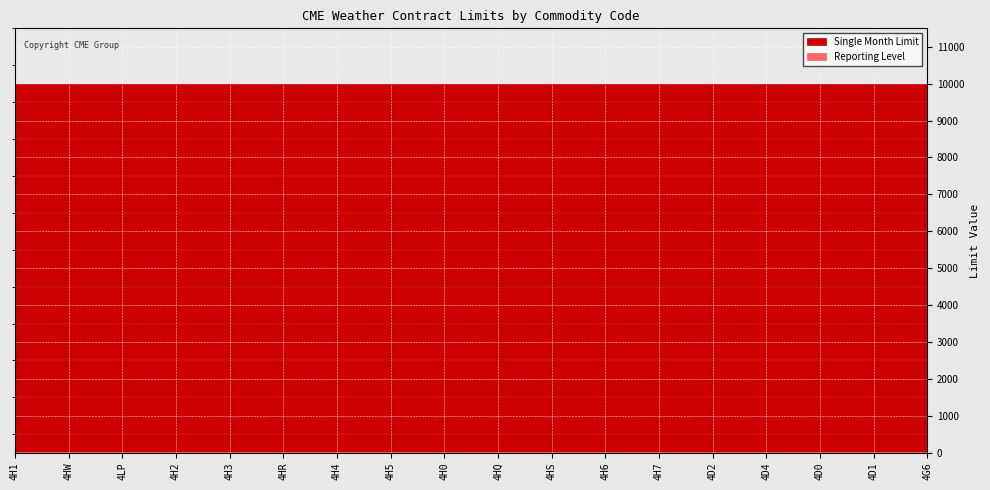

Count the number of data series in this chart.

2